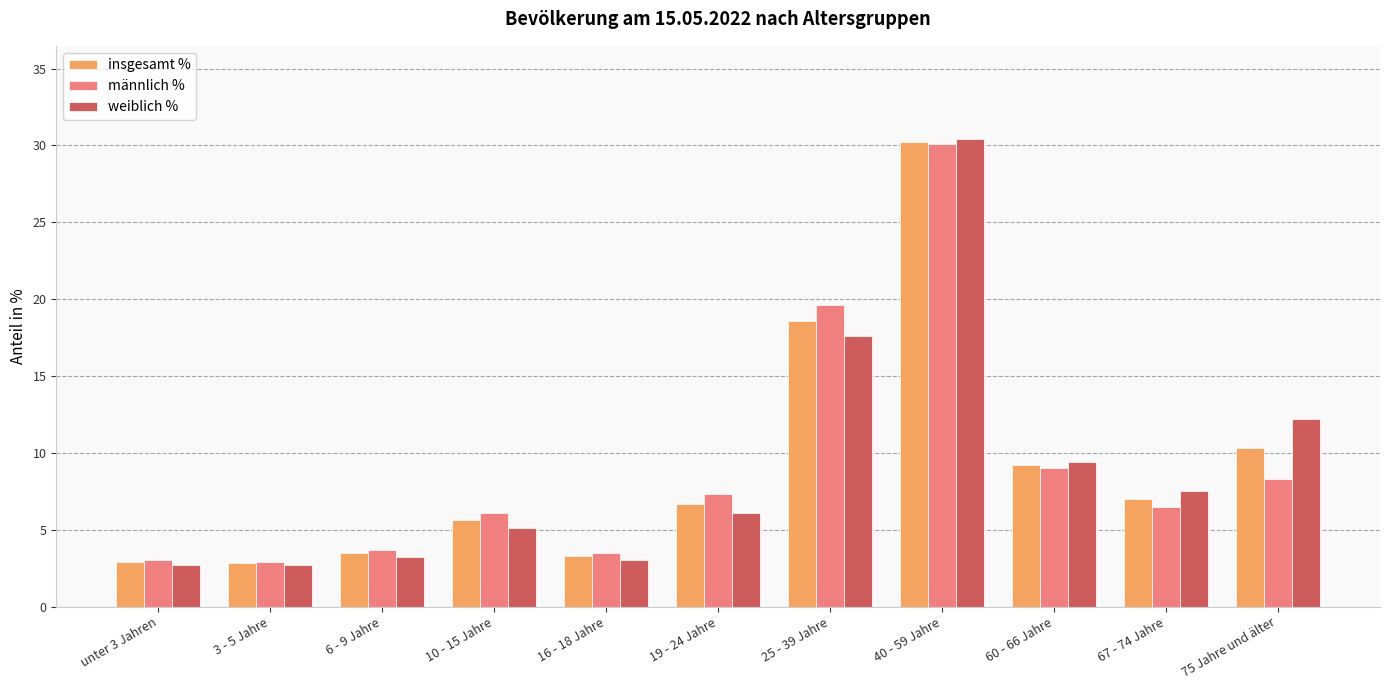

Is it true that weiblich % equals 5.6 at 25 - 39 Jahre?

False